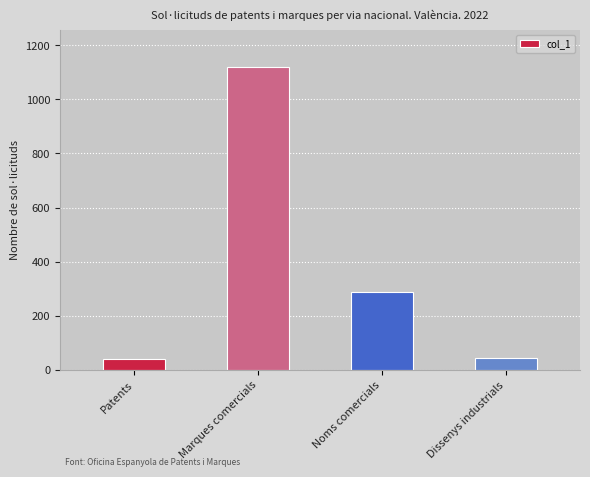

What is the change in value from Patents to Dissenys industrials?

+3